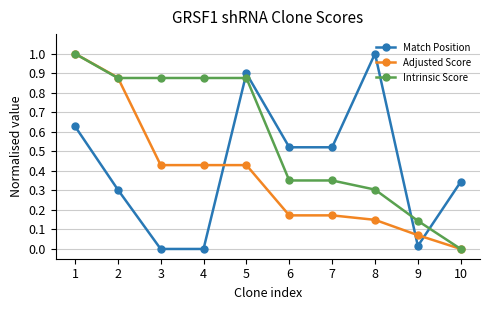

Which series changed the most between 1 and 10?

Adjusted Score